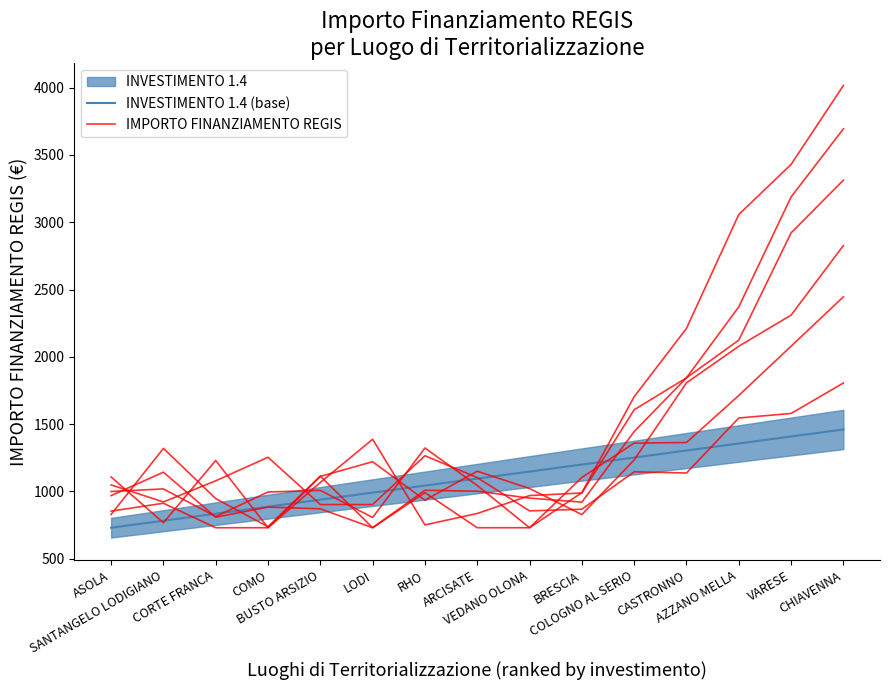

How many values in the IMPORTO FINANZIAMENTO REGIS series are below 1102?

7